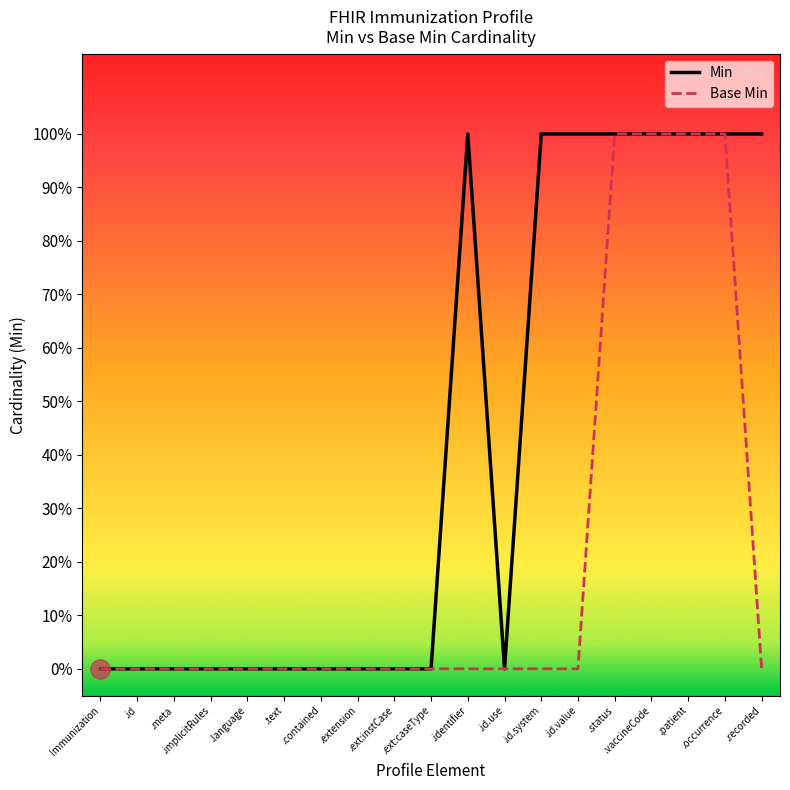

Is the value of Base Min at .extension greater than the value of Min at .recorded?

No